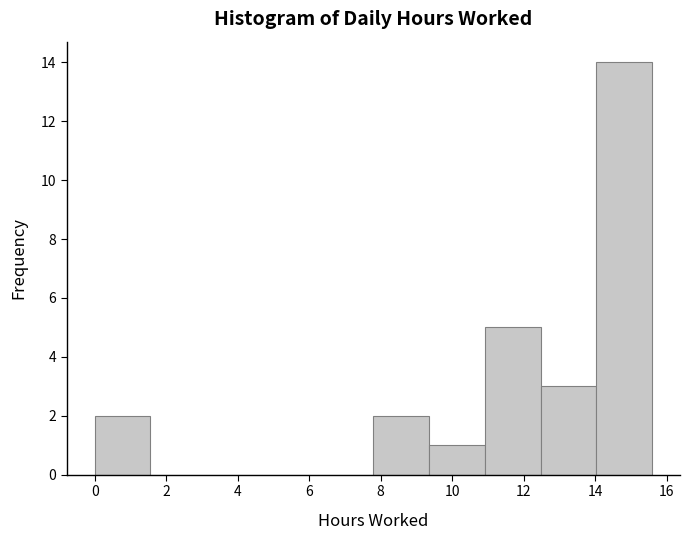

What is the height of the bar covering 7.8 to 9.4 on the x-axis? Neither the bar edges nor the heights are printed on the chart, so give them approximately, as read against the axes.

2